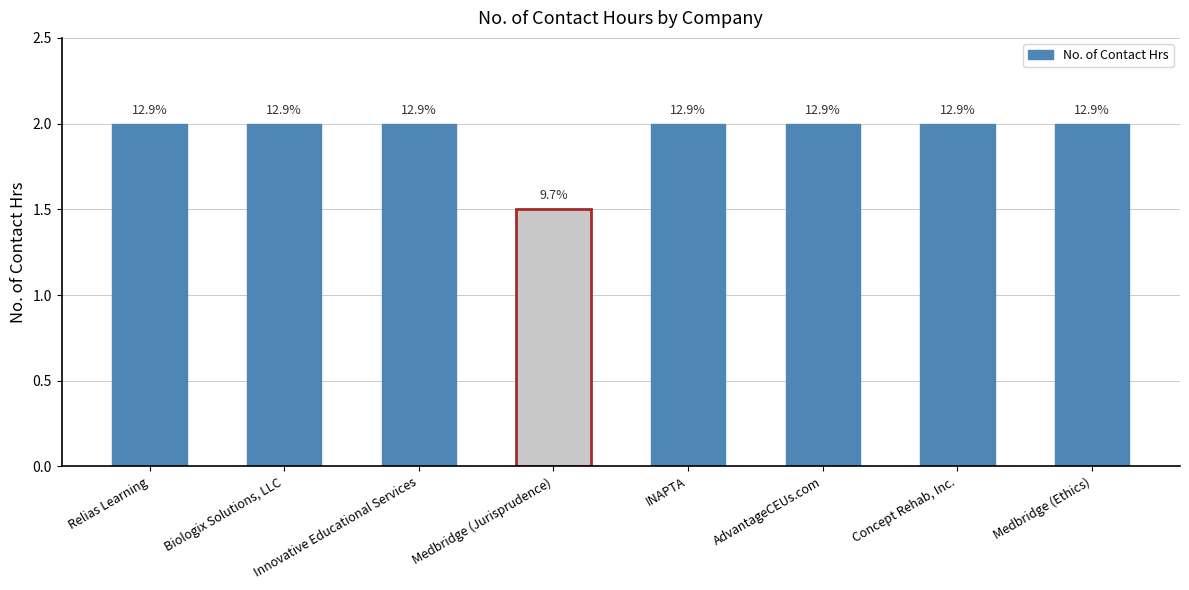

What is the value of the 4th bar from the left?

1.5